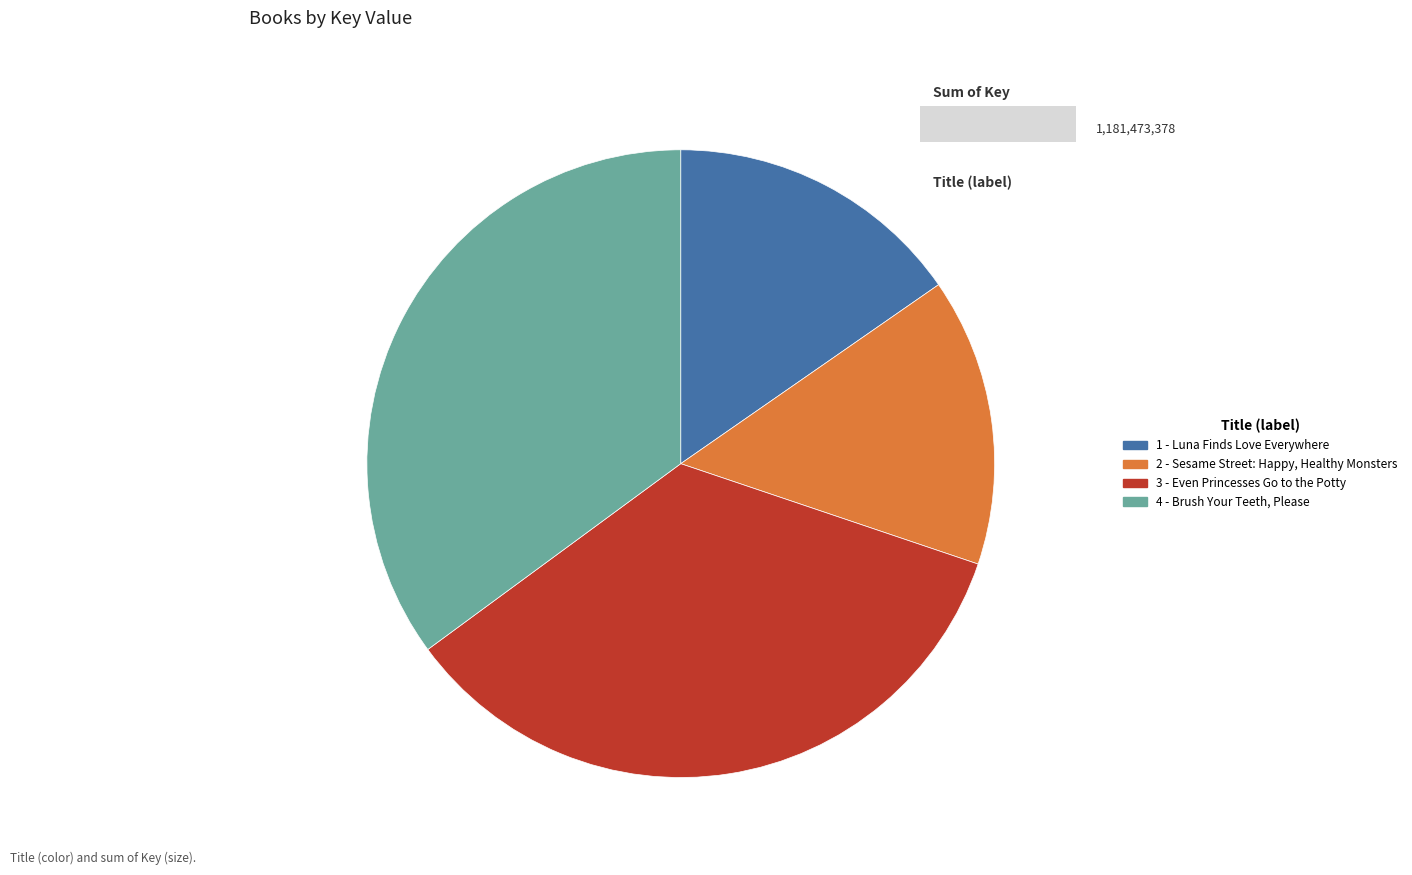

Rank the categories by value from lowest to highest.

2 - Sesame Street: Happy, Healthy Monsters, 1 - Luna Finds Love Everywhere, 3 - Even Princesses Go to the Potty, 4 - Brush Your Teeth, Please